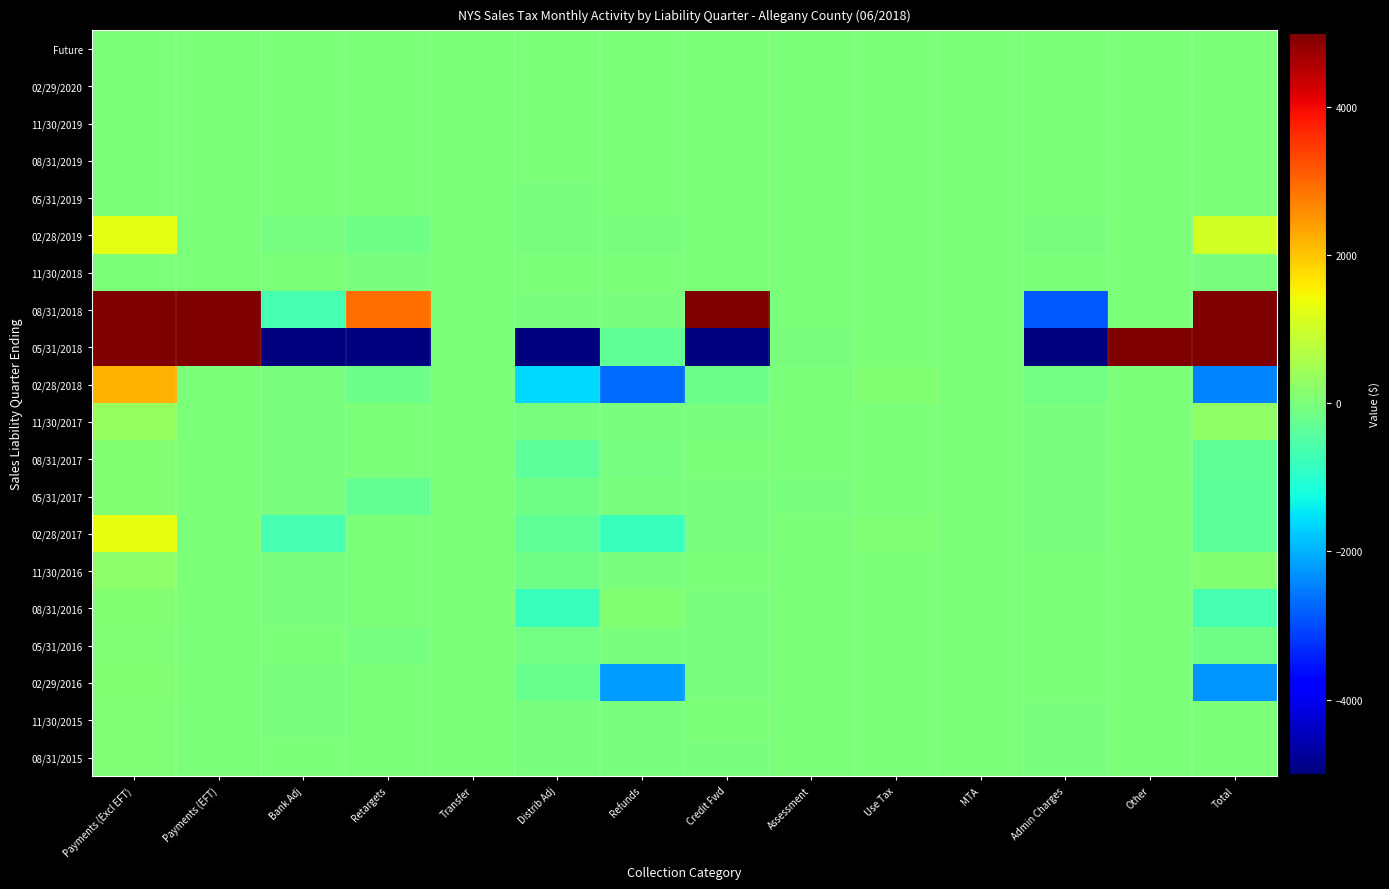

Which series has the largest range (max minus min)?

05/31/2018